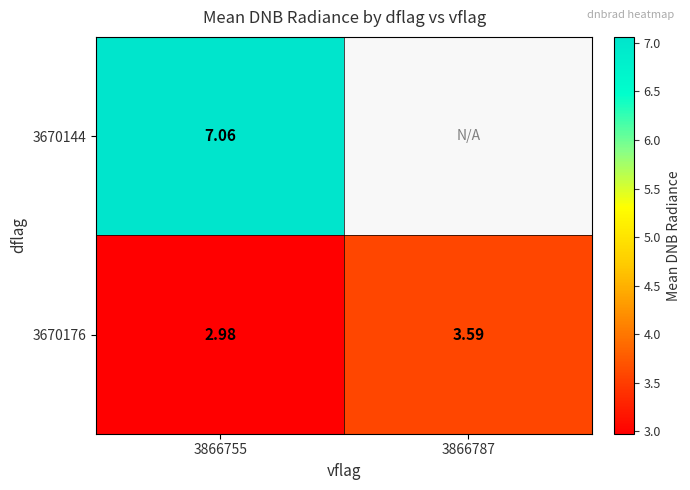

Rank the series by their maximum value, from lowest to highest.

3670176, 3670144